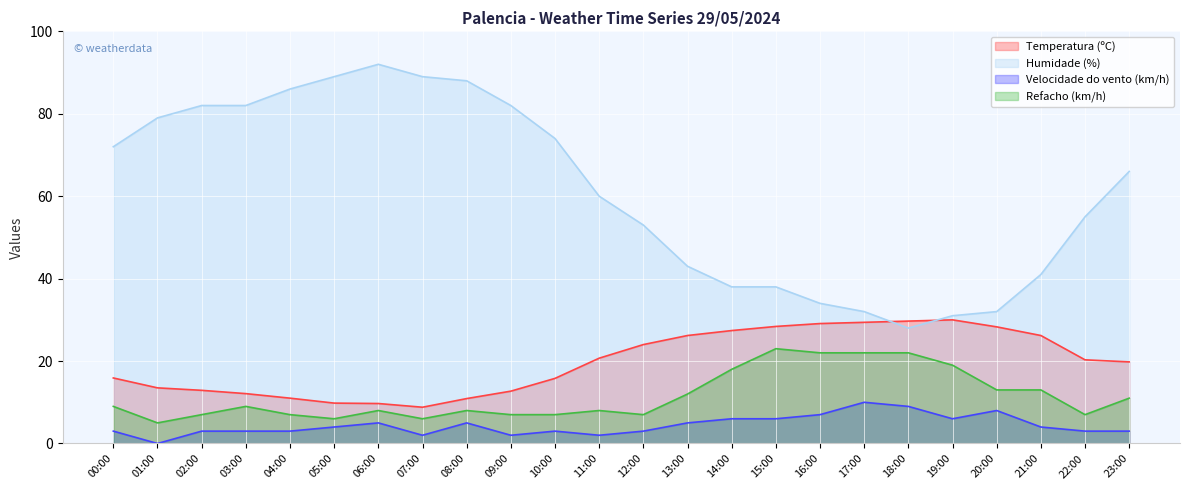

True or false: Refacho (km/h) and Humidade (%) cross at least once.

False